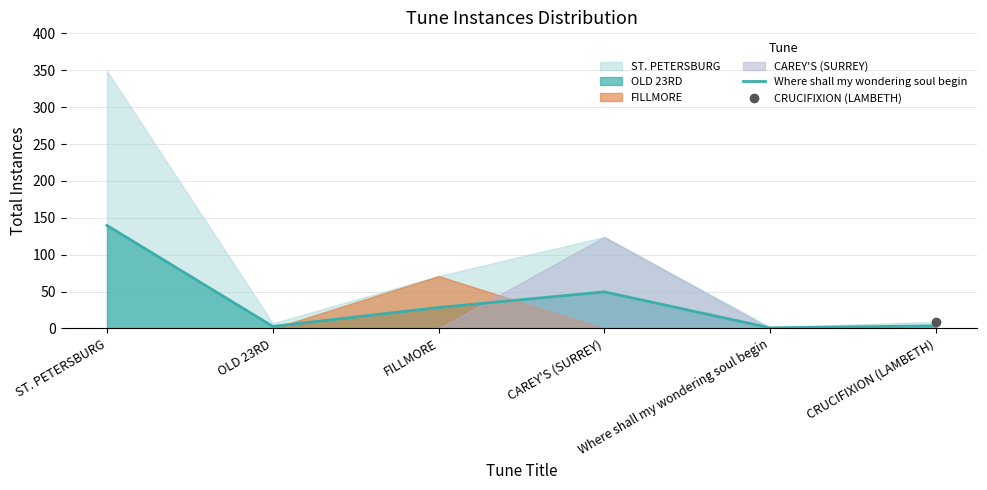

Which category has the highest value in the Where shall my wondering soul begin series?

ST. PETERSBURG